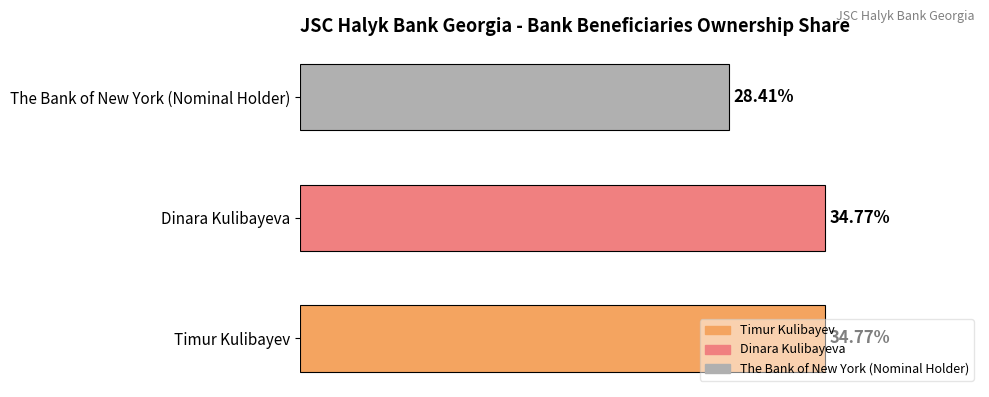

Which has a higher value, The Bank of New York (Nominal Holder) or Timur Kulibayev?

Timur Kulibayev